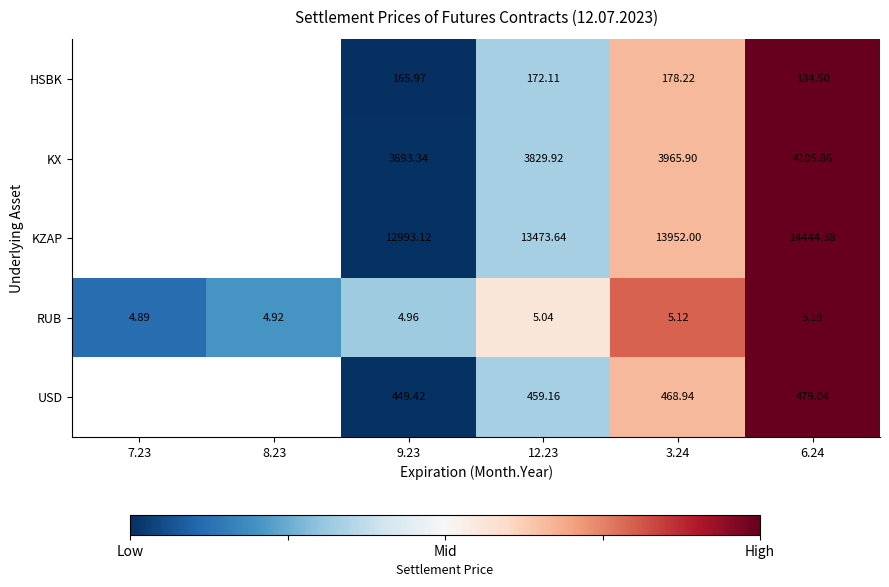

At 12.23, list the series in order from smallest to largest.

RUB, HSBK, USD, KX, KZAP